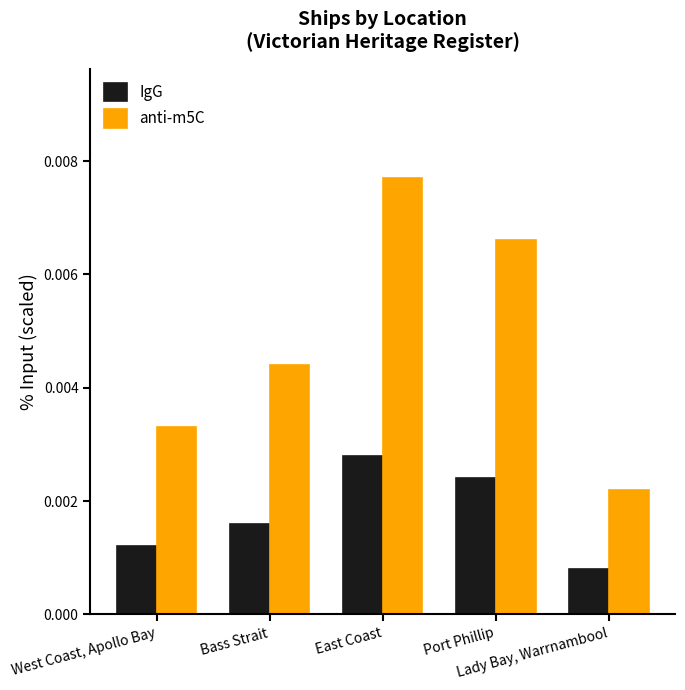

At how many categories does at least one series exceed 0?

5